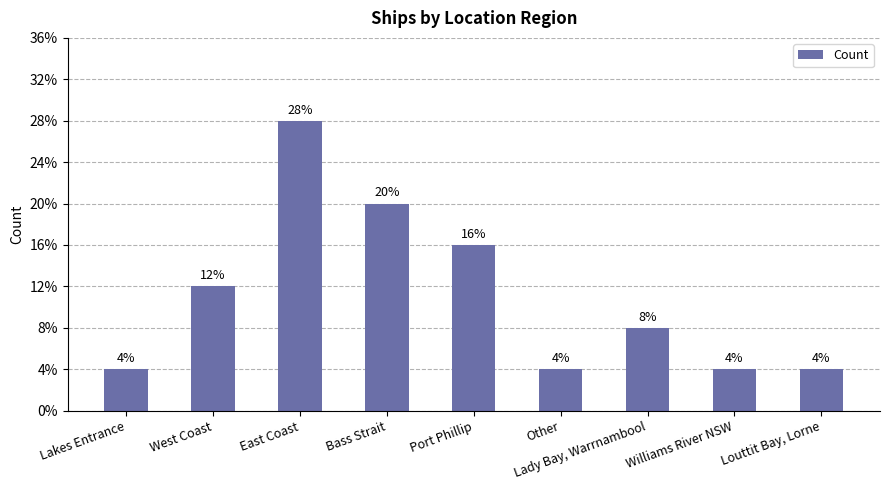

Does the chart contain any negative values?

No